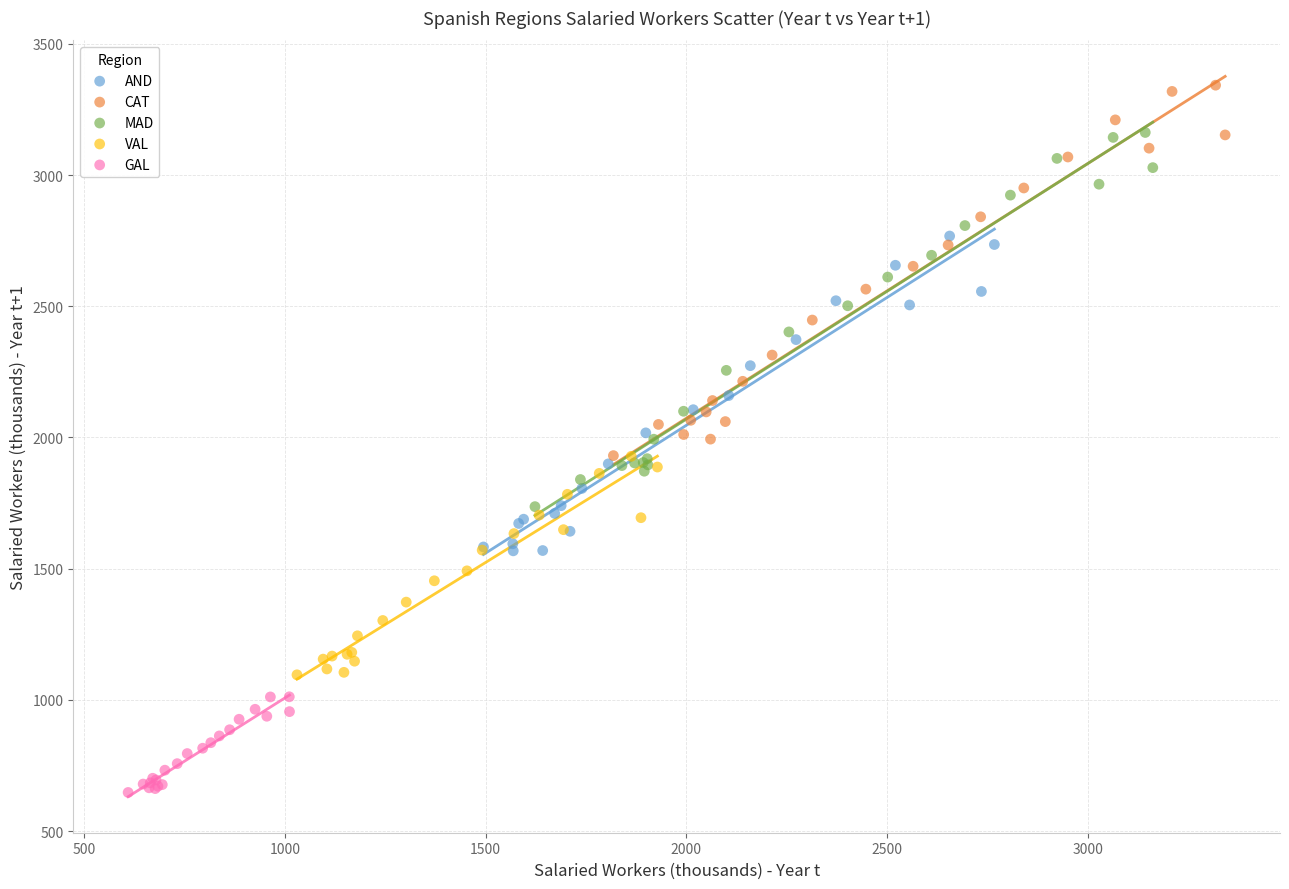

Which series contains the highest Y value?

CAT